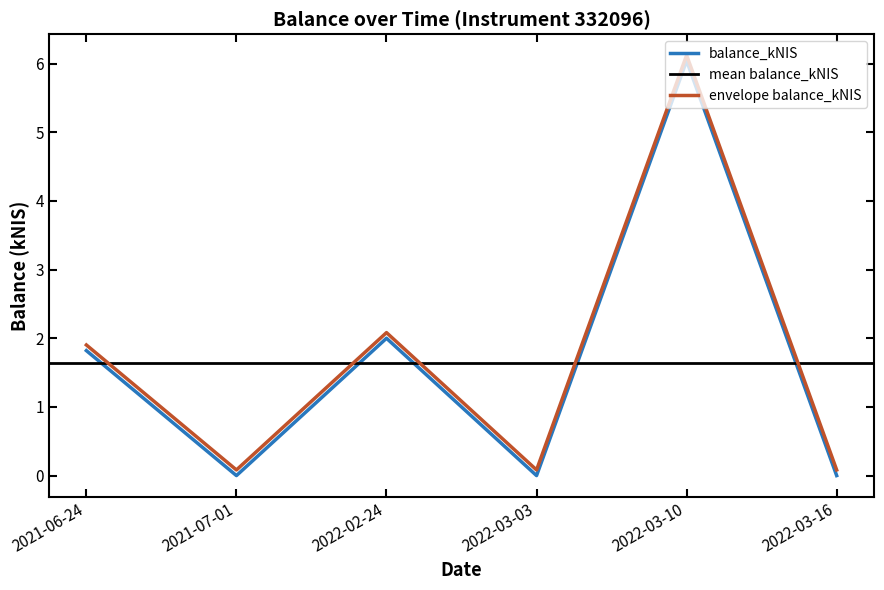

Reading right to left, transcribe all the data shown in this chart.

2022-03-16=0.0	2022-03-10=6.0	2022-03-03=0.0	2022-02-24=2.0	2021-07-01=0.0	2021-06-24=1.8